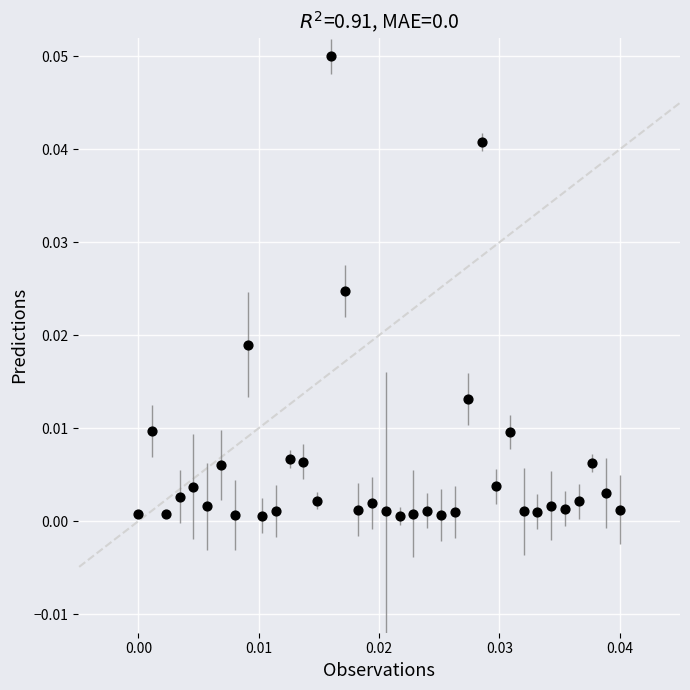

How many data points are displayed?

36